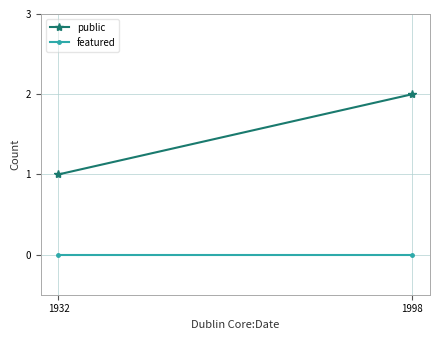

At 1998, list the series in order from smallest to largest.

featured, public